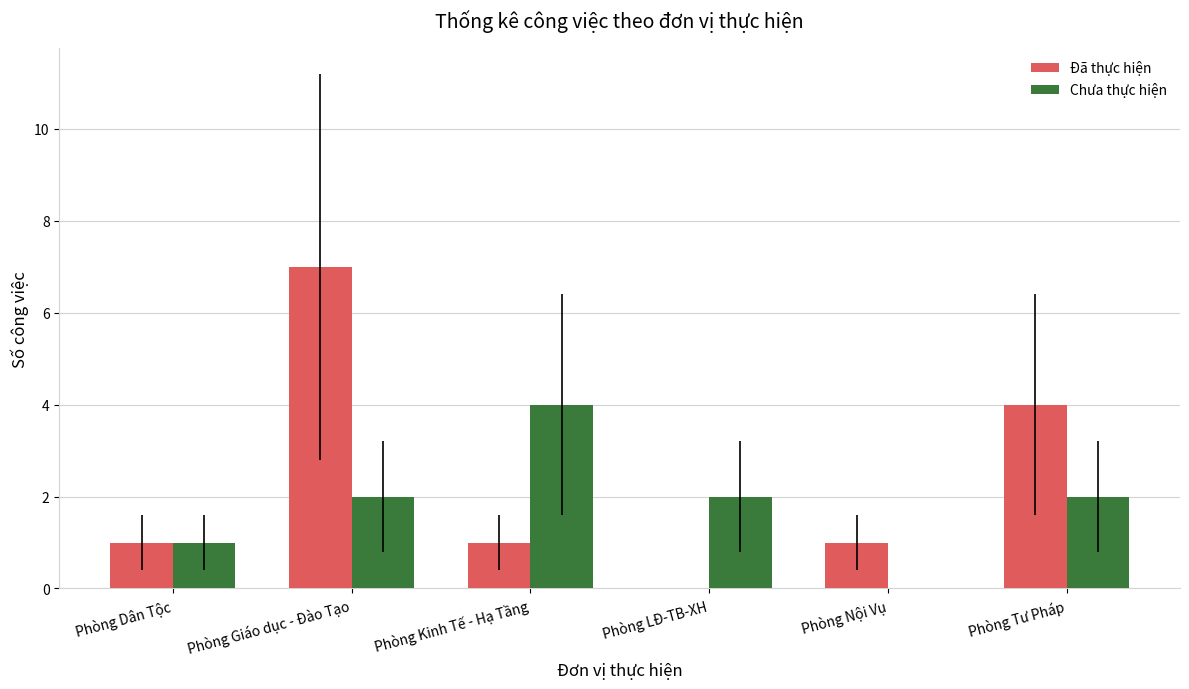

What is the sum of all Chưa thực hiện values?

11